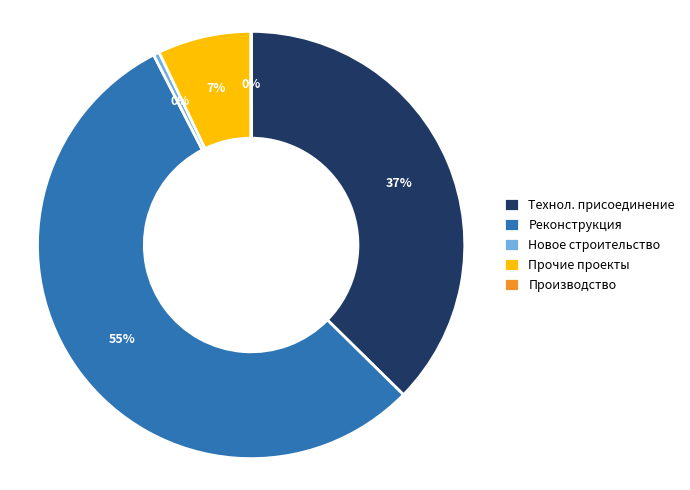

The Новое строительство slice represents 12% of the pie. True or false?

False